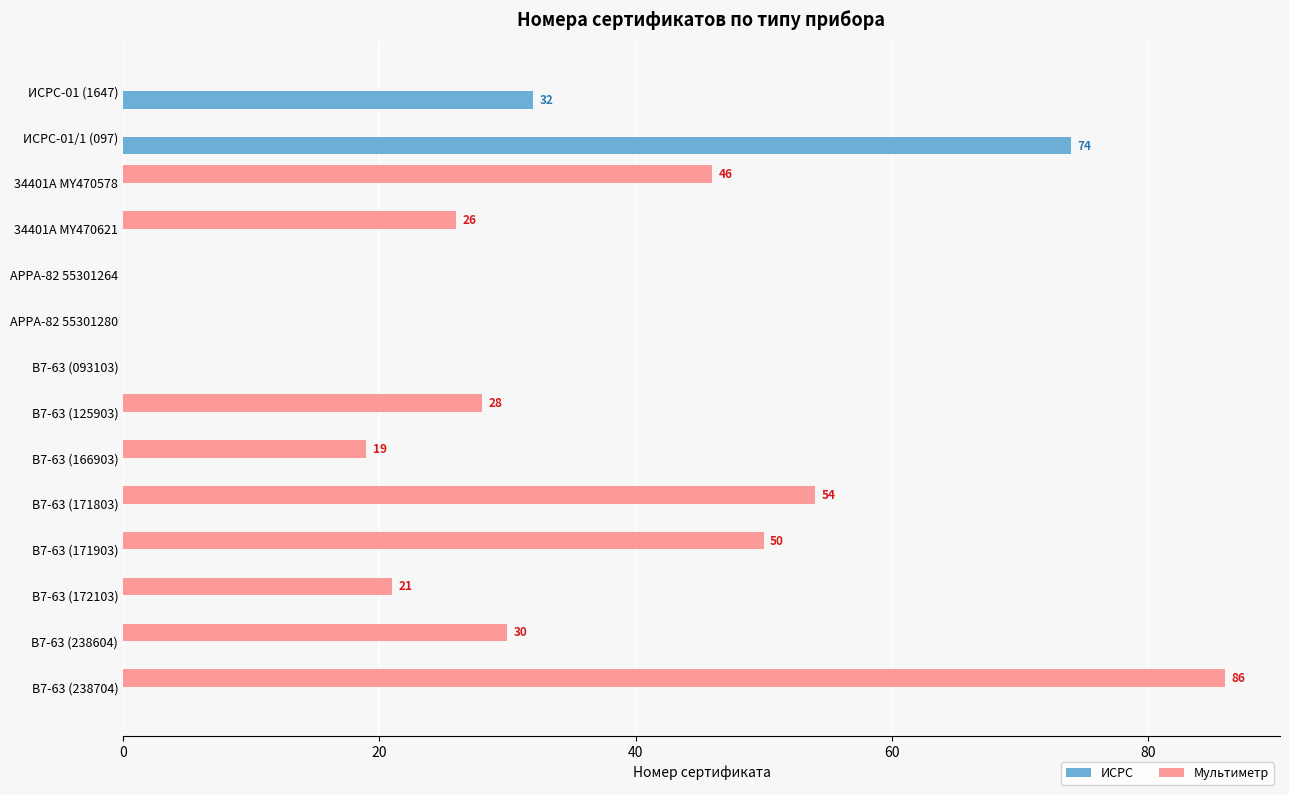

Which category has the highest value across all series?

В7-63 (238704)